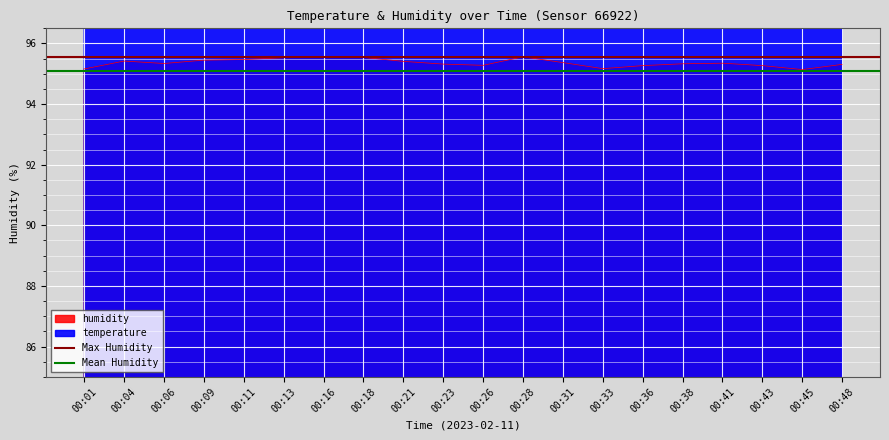

What is the total value across all series at 00:01?

190.7